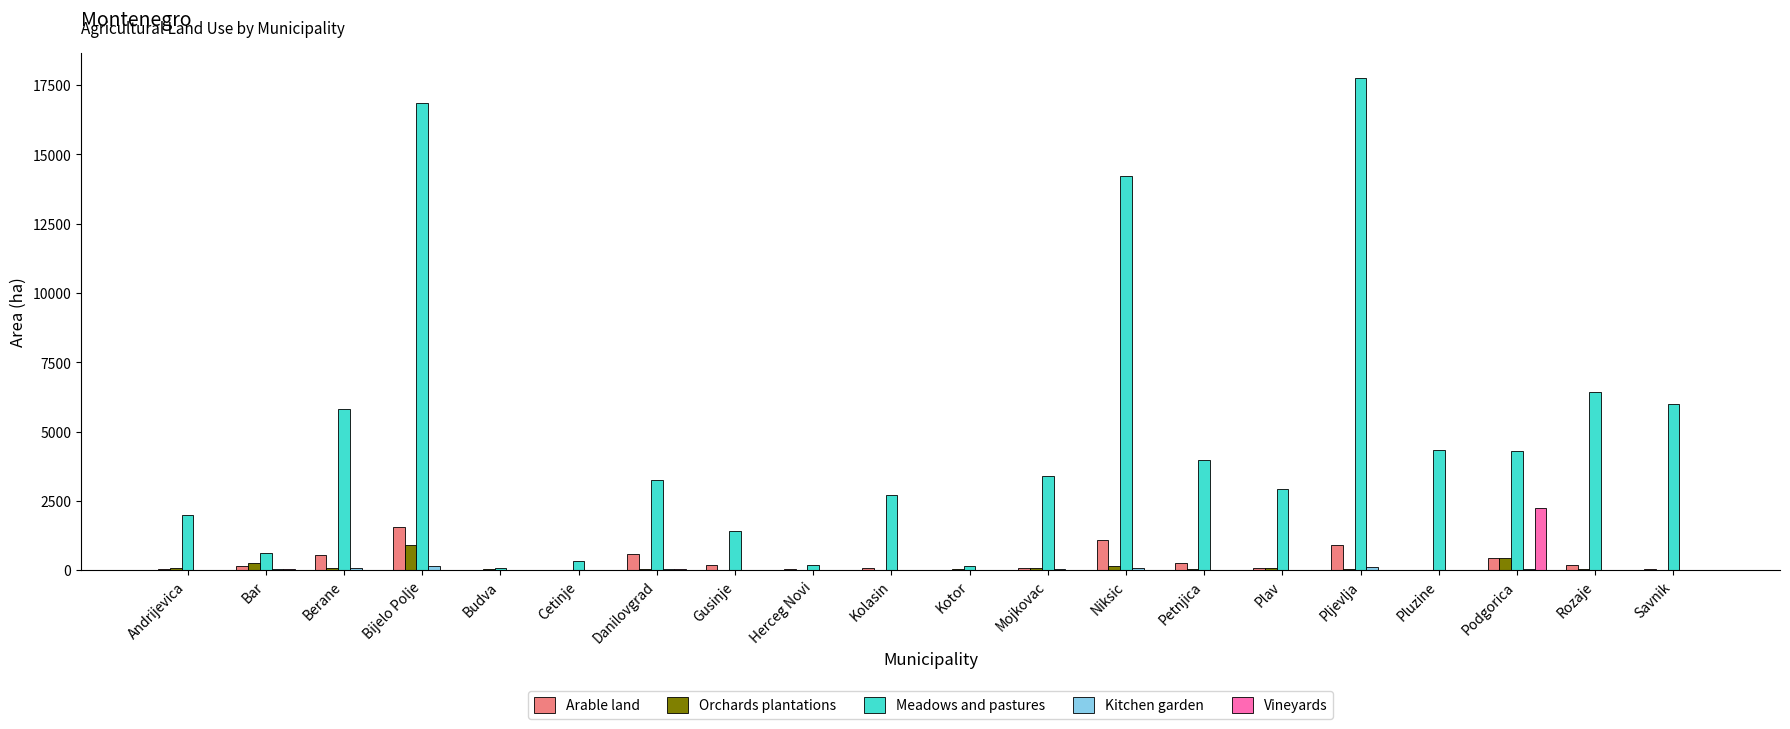

How many values in the Vineyards series exceed 0?

10